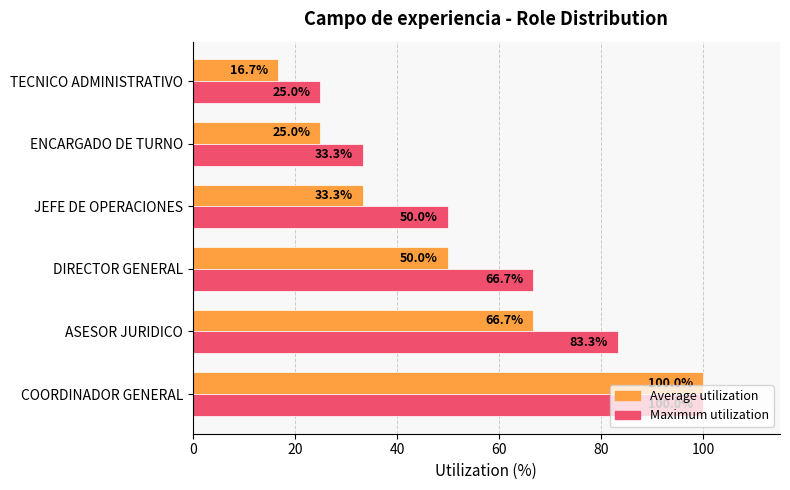

Which series has the widest spread of values?

Average utilization